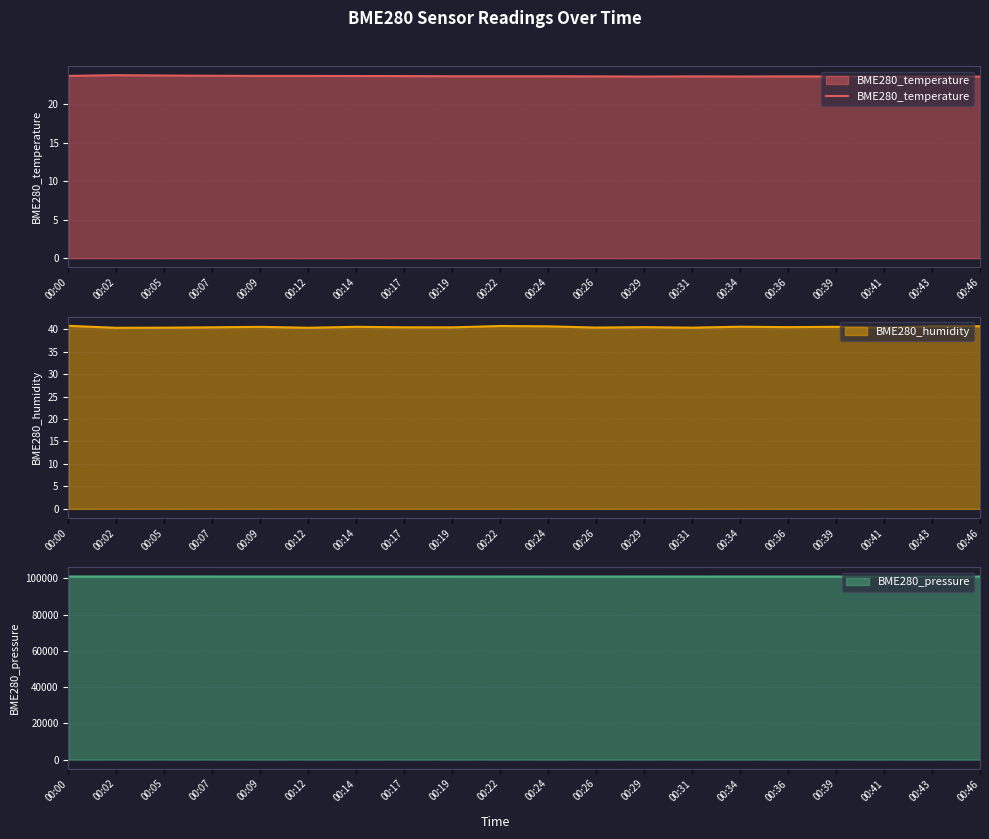

What is the difference between the maximum and second lowest values?

0.2